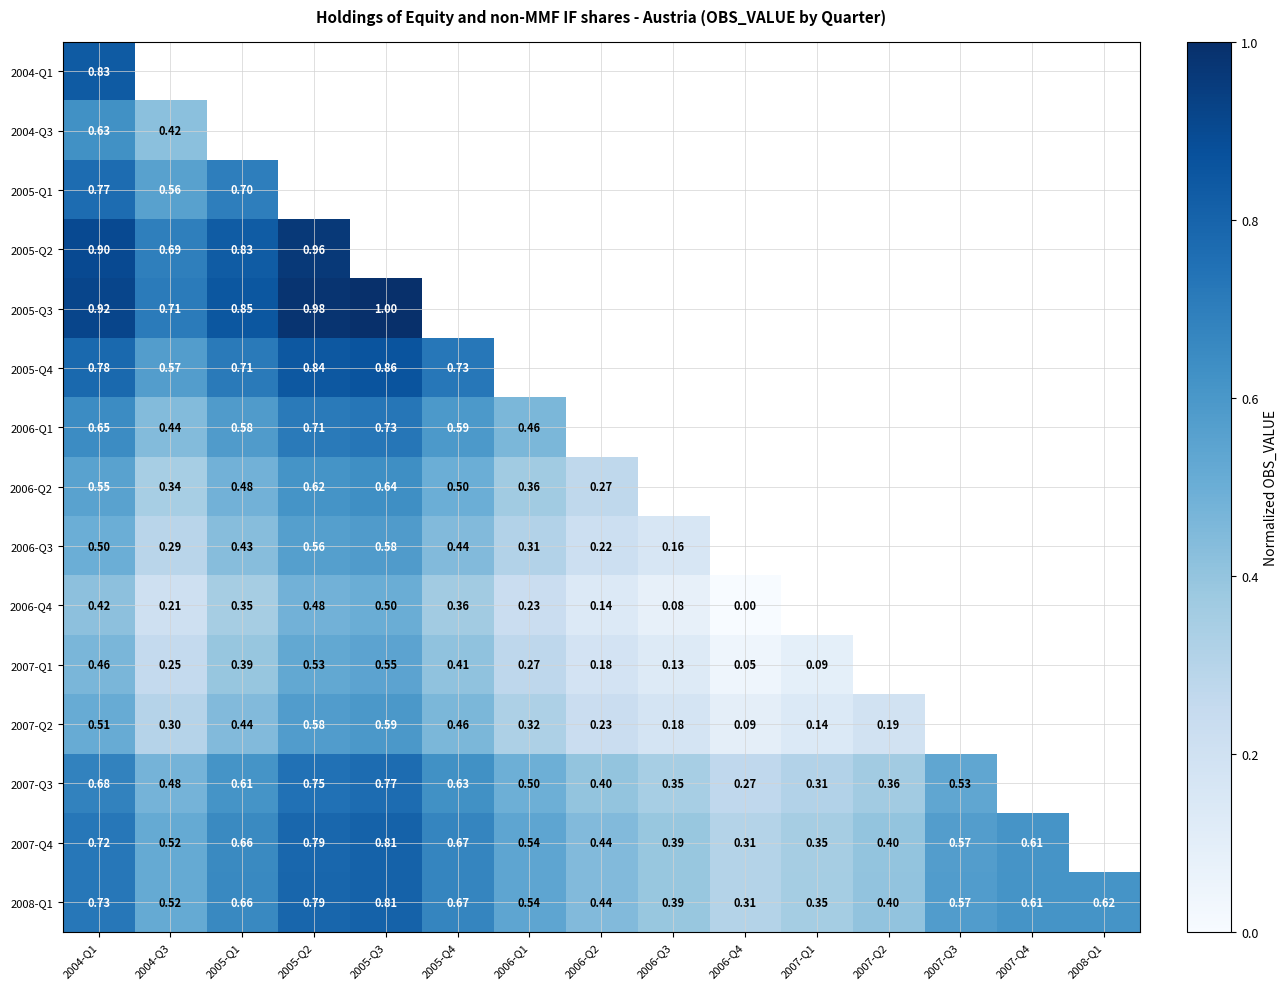

Is the value of 2007-Q2 at 2005-Q3 greater than the value of 2006-Q3 at 2006-Q2?

Yes